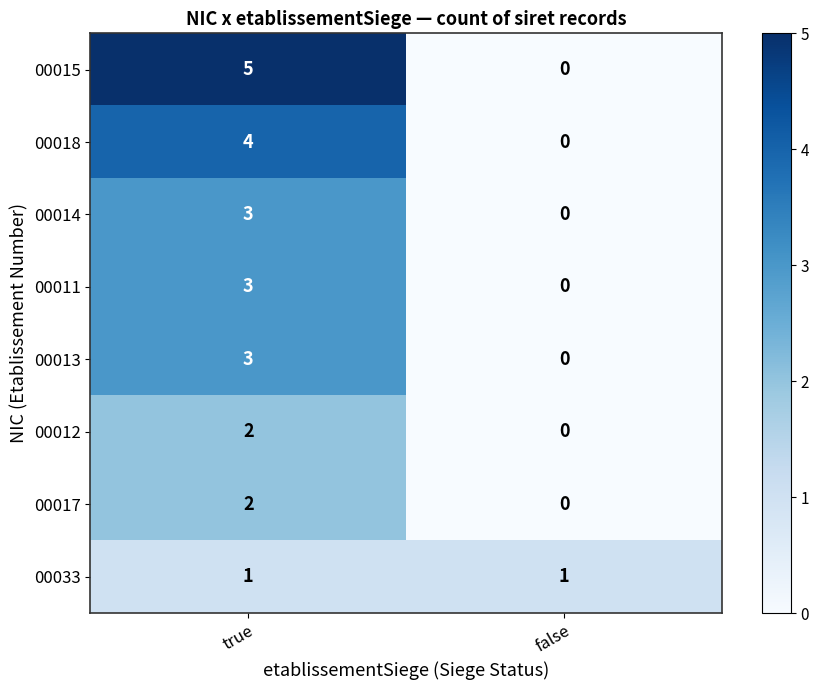

What is the approximate value of 00013 at true?

3